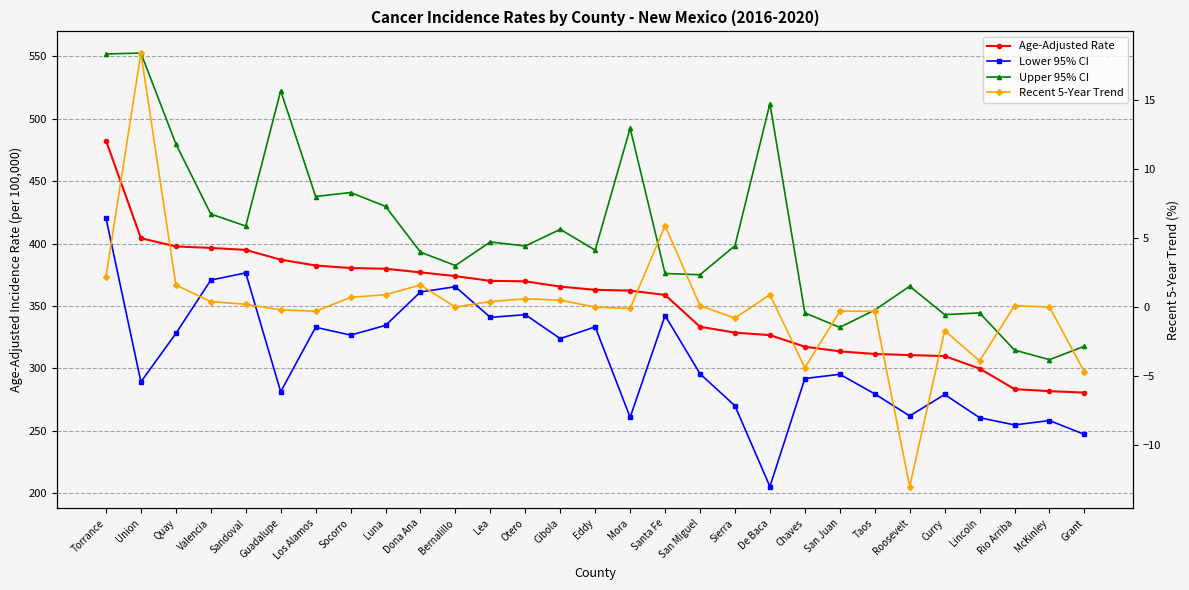

At which category is the sum across all series the highest?

Torrance